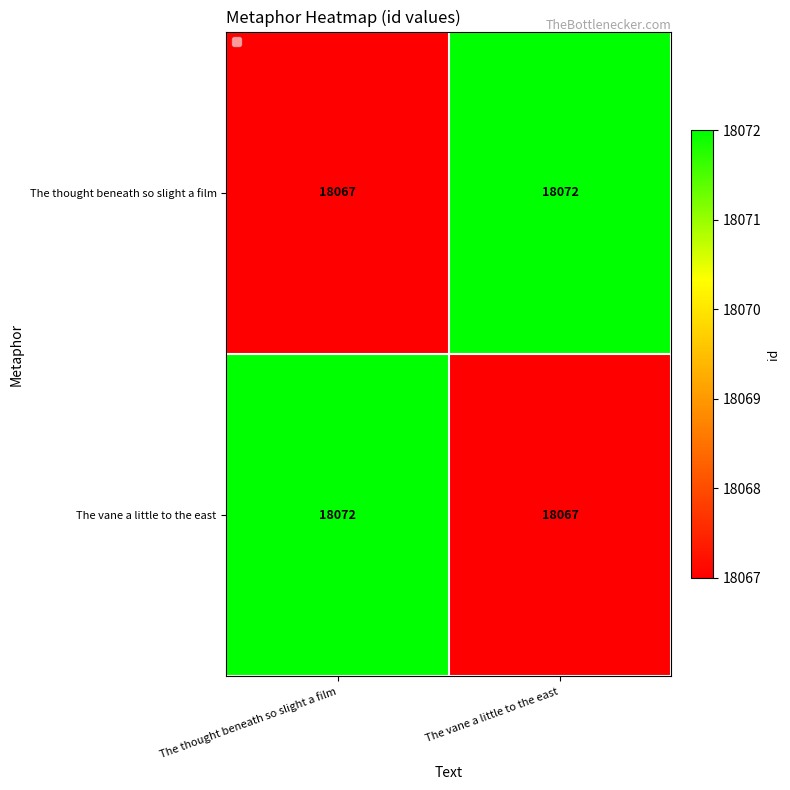

Reading left to right, what are all the values shown in this chart?

The thought beneath so slight a film: 18067	18072
The vane a little to the east: 18072	18067